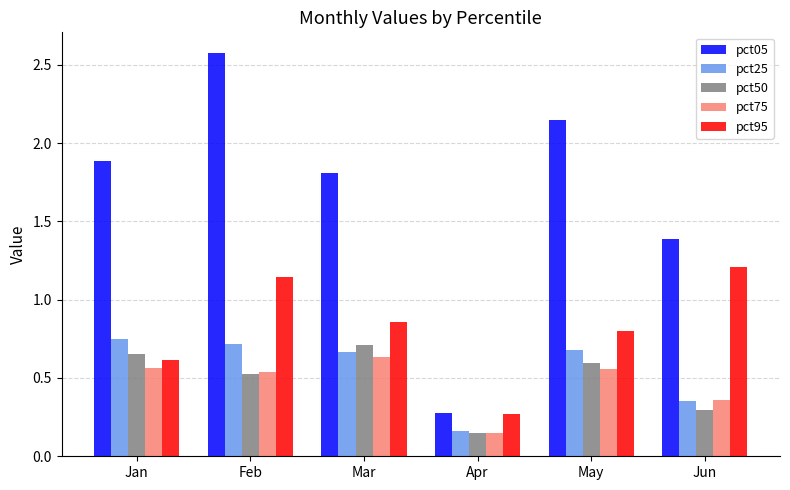

What is the sum of all pct25 values?

3.3